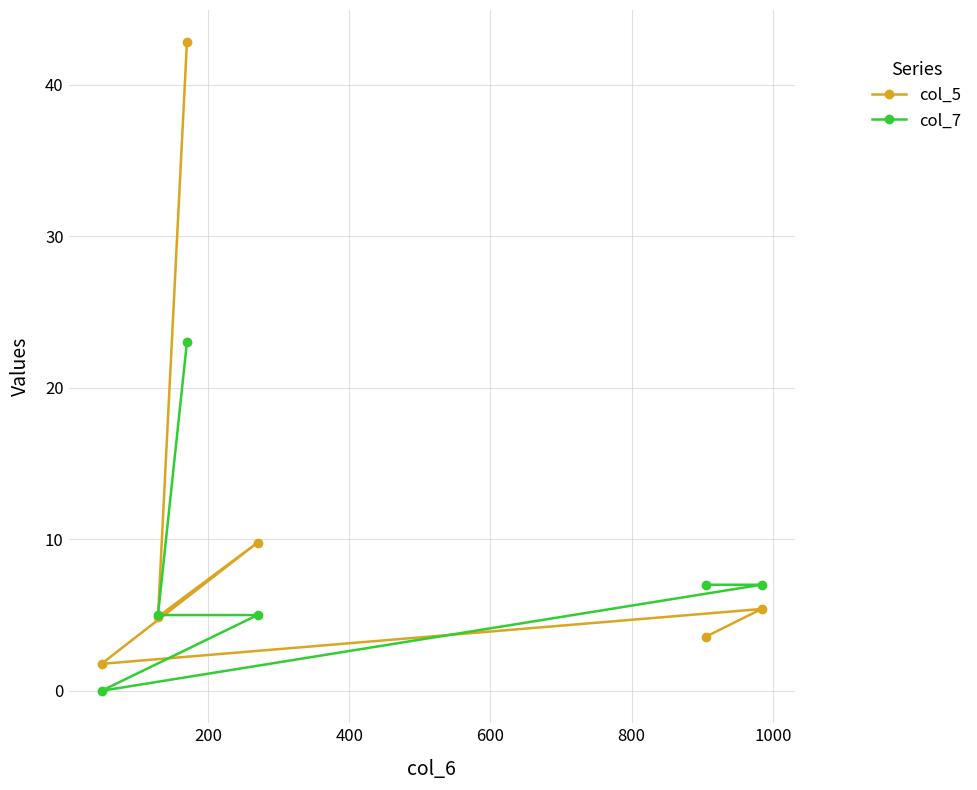

What is the maximum value for col_7?

23.0